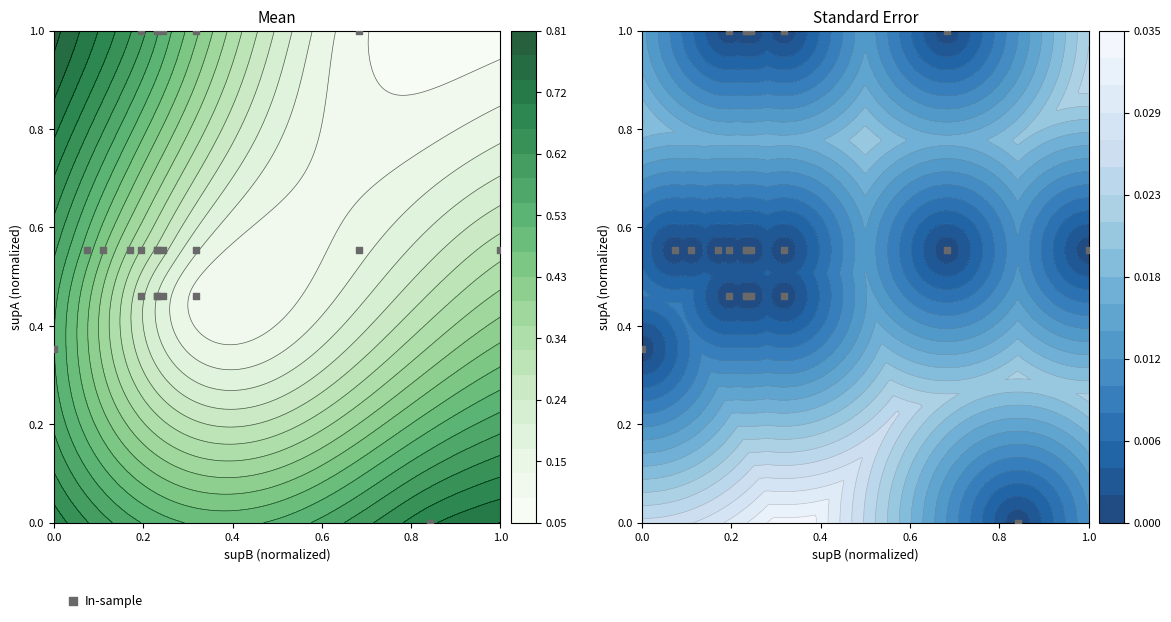

What is the difference between the second highest and minimum values?

1.0